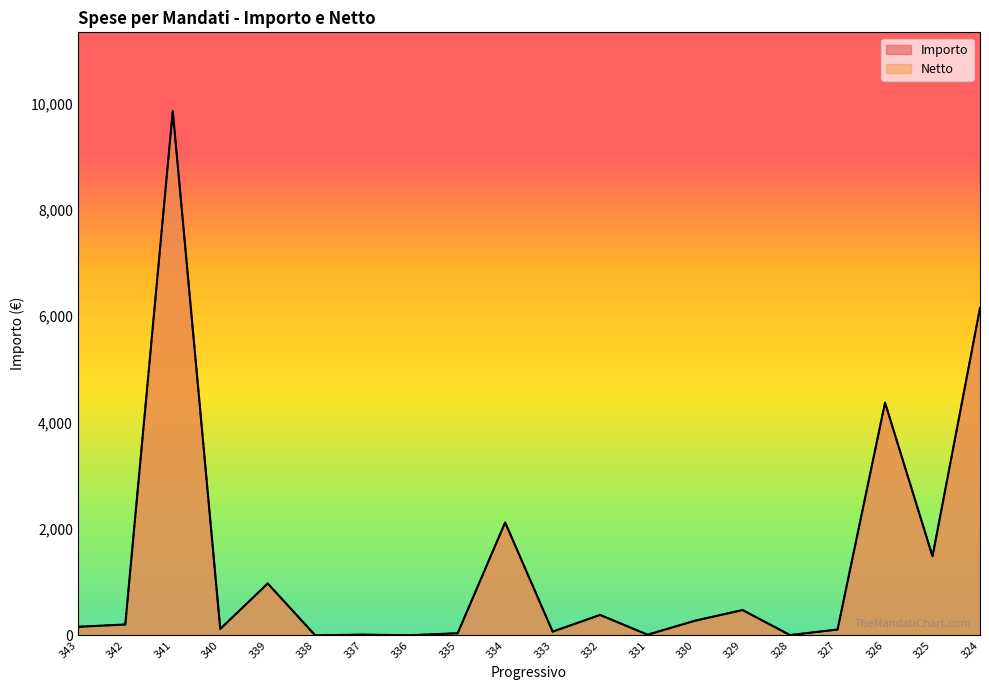

True or false: Importo and Netto intersect in this chart.

False